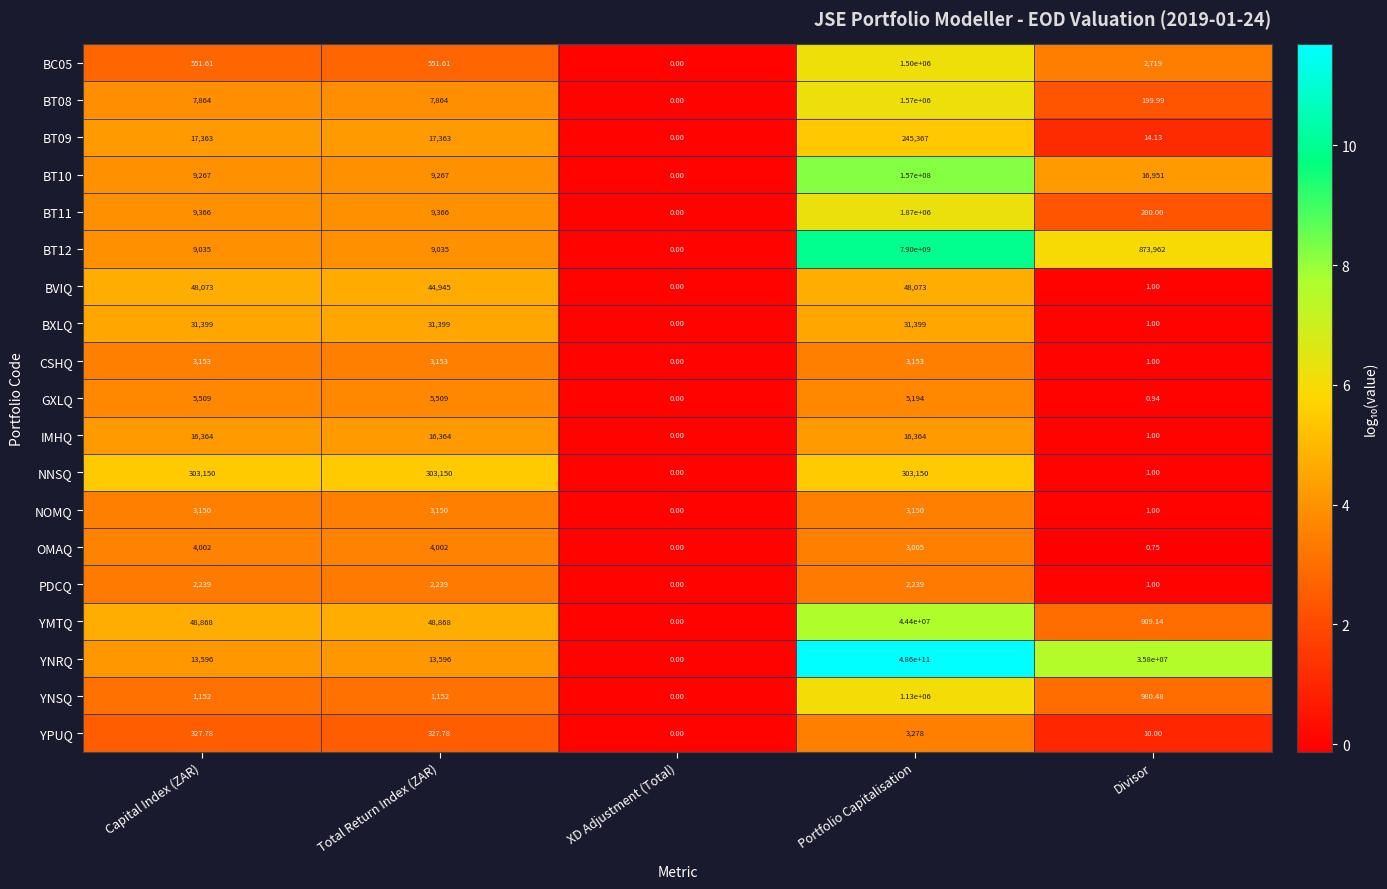

At which category is the sum across all series the highest?

Portfolio Capitalisation